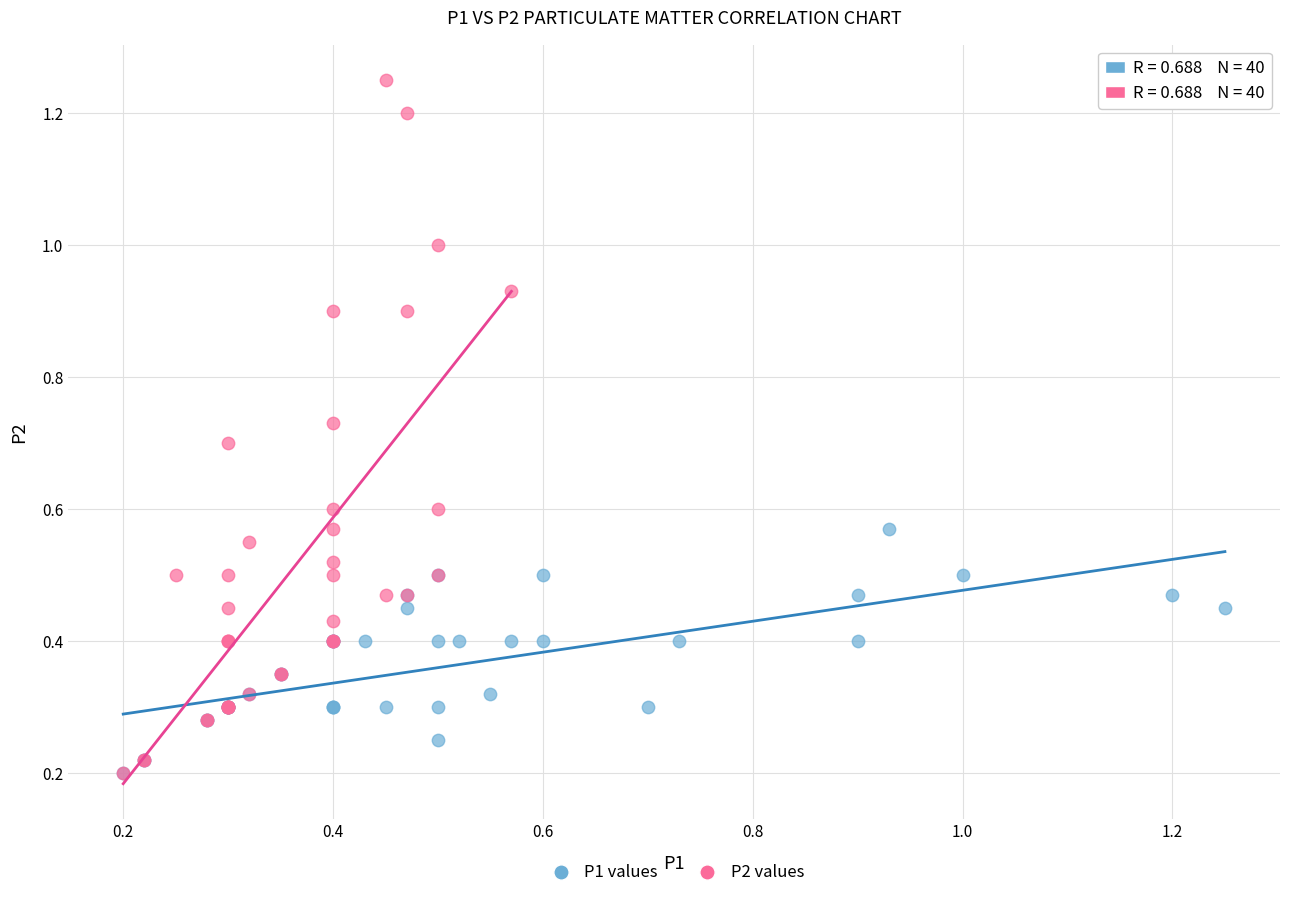

Which series reaches the maximum Y coordinate?

P2 values